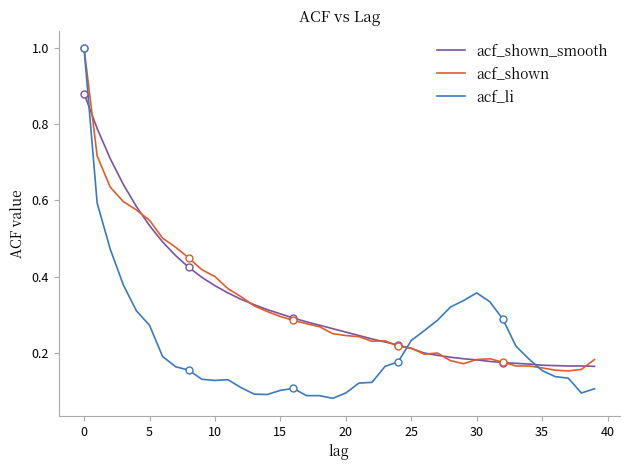

Reading left to right, extract all data points from this chart.

acf_shown_smooth: 0.9	0.8	0.7	0.6	0.6	0.5	0.5	0.5	0.4	0.4	0.4	0.4	0.3	0.3	0.3	0.3	0.3	0.3	0.3	0.3	0.3	0.2	0.2	0.2	0.2	0.2	0.2	0.2	0.2	0.2	0.2	0.2	0.2	0.2	0.2	0.2	0.2	0.2	0.2	0.2
acf_shown: 1.0	0.7	0.6	0.6	0.6	0.5	0.5	0.5	0.4	0.4	0.4	0.4	0.3	0.3	0.3	0.3	0.3	0.3	0.3	0.2	0.2	0.2	0.2	0.2	0.2	0.2	0.2	0.2	0.2	0.2	0.2	0.2	0.2	0.2	0.2	0.2	0.2	0.2	0.2	0.2
acf_li: 1.0	0.6	0.5	0.4	0.3	0.3	0.2	0.2	0.2	0.1	0.1	0.1	0.1	0.1	0.1	0.1	0.1	0.1	0.1	0.1	0.1	0.1	0.1	0.2	0.2	0.2	0.3	0.3	0.3	0.3	0.4	0.3	0.3	0.2	0.2	0.2	0.1	0.1	0.1	0.1